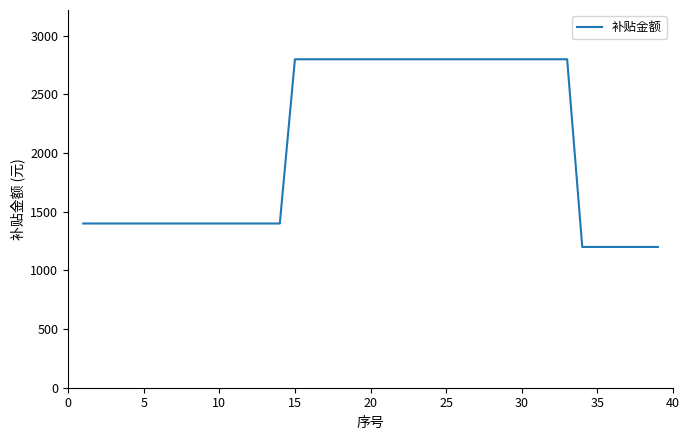

What is the difference between the maximum and minimum values?

1600